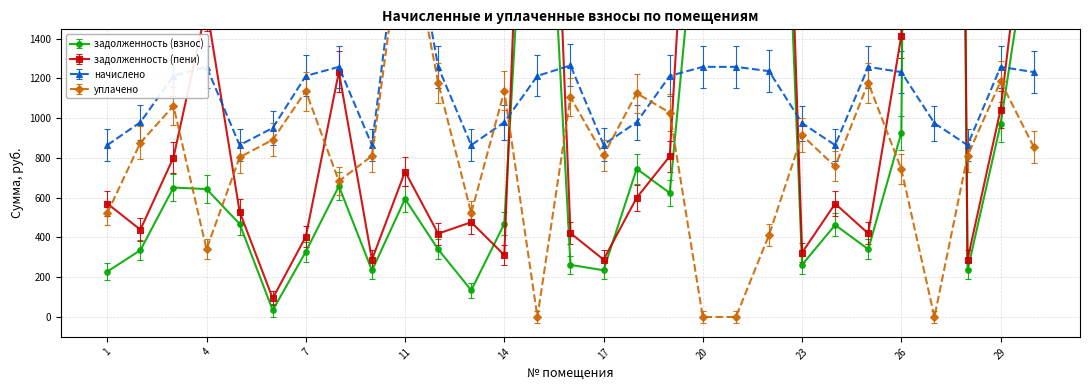

At 7, list the series in order from largest to smallest.

начислено, уплачено, задолженность (пени), задолженность (взнос)